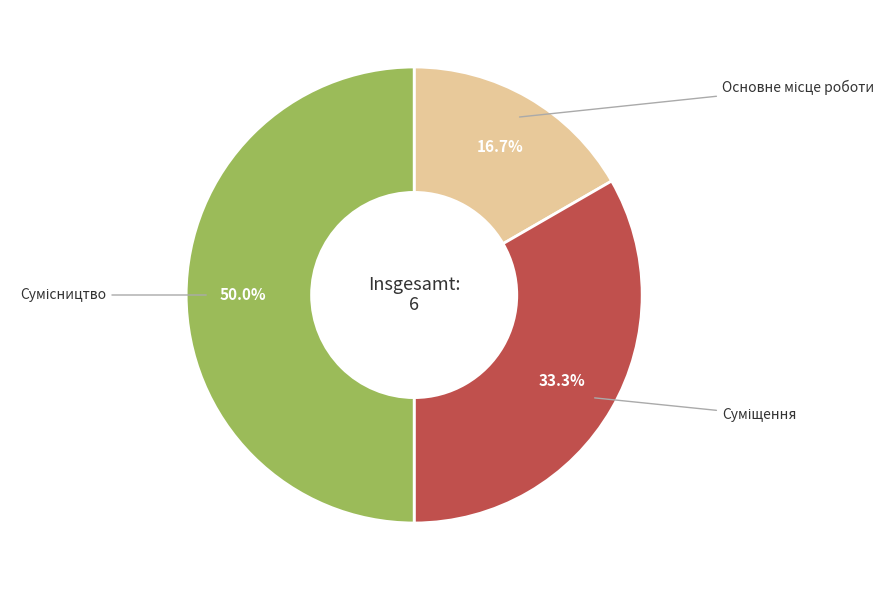

What is the smallest slice in the pie chart?

Основне місце роботи